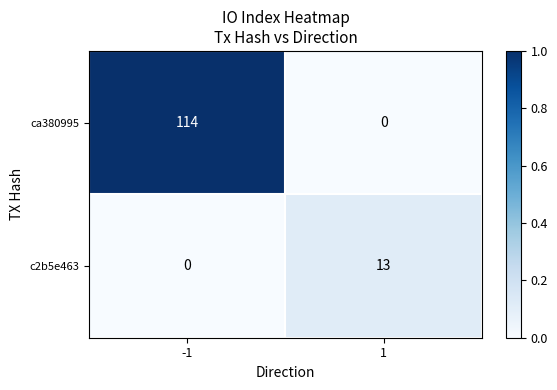

Which series has the largest range (max minus min)?

ca380995